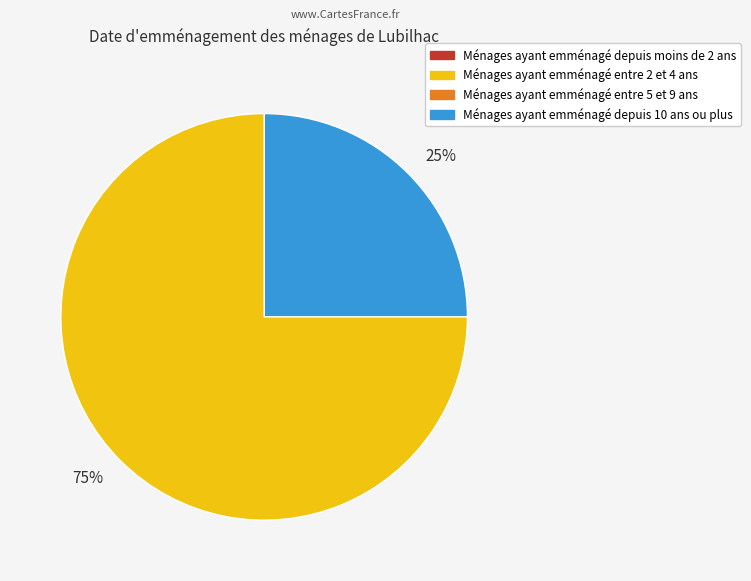

Is there a majority slice in this chart?

Yes